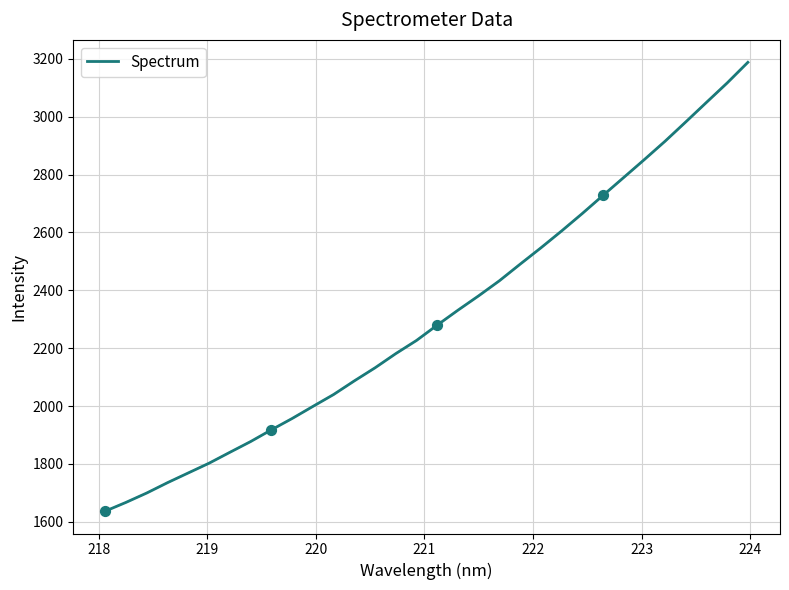

What is the minimum value shown in the chart?

1637.2